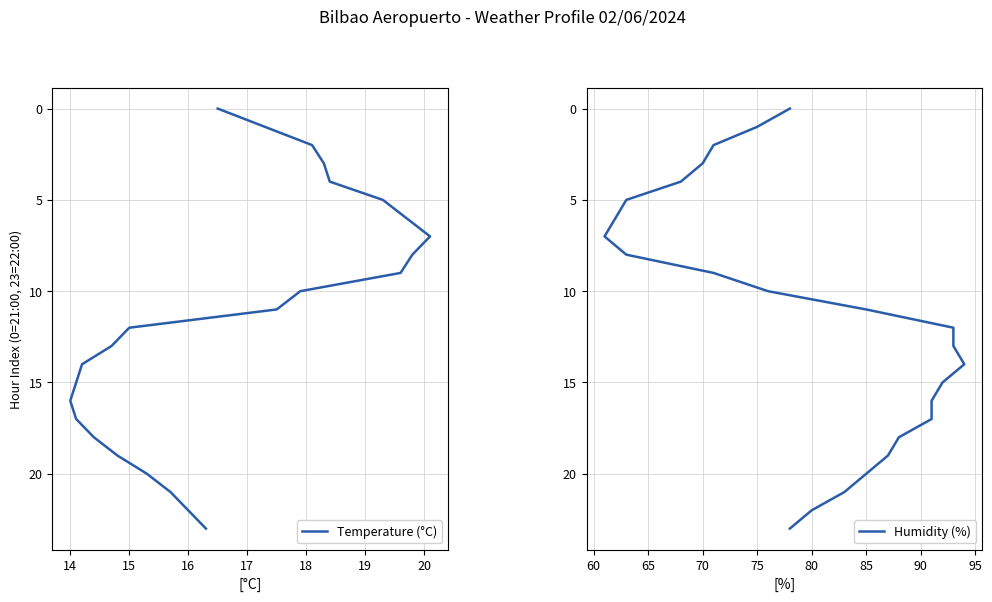

True or false: Temperature (°C) has more than 1 interior local peaks.

False